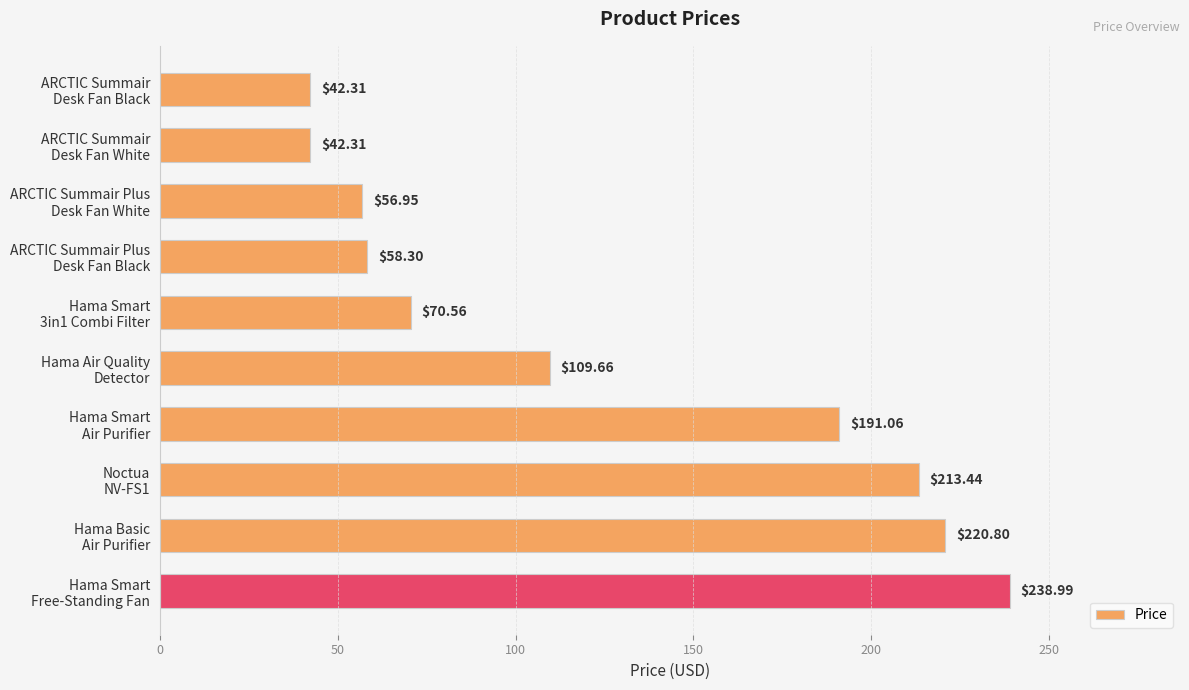

How many bars are there in total?

10